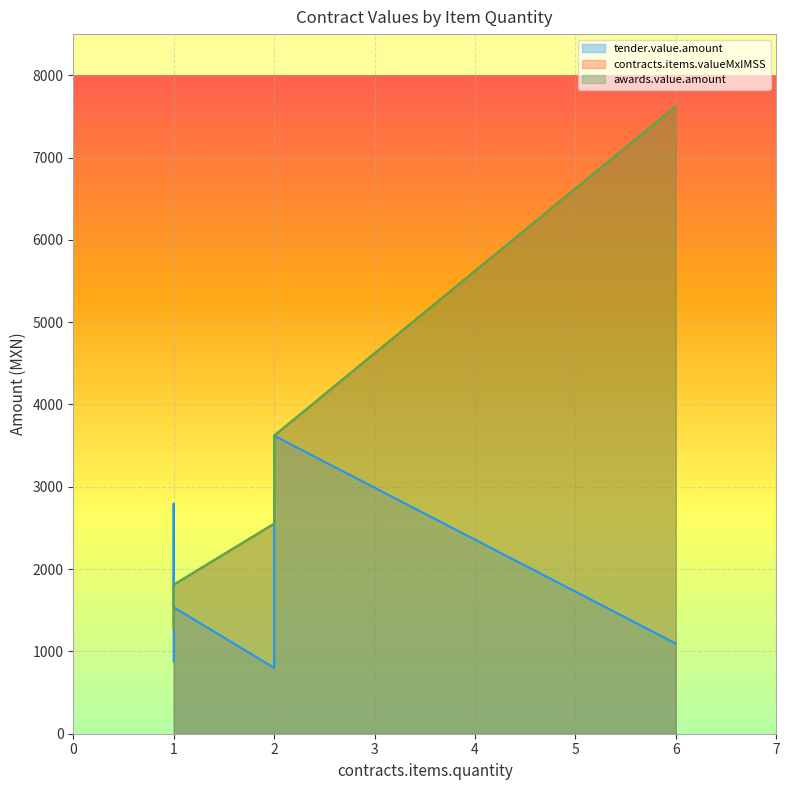

What is the total value across all series at 2?

10863.2